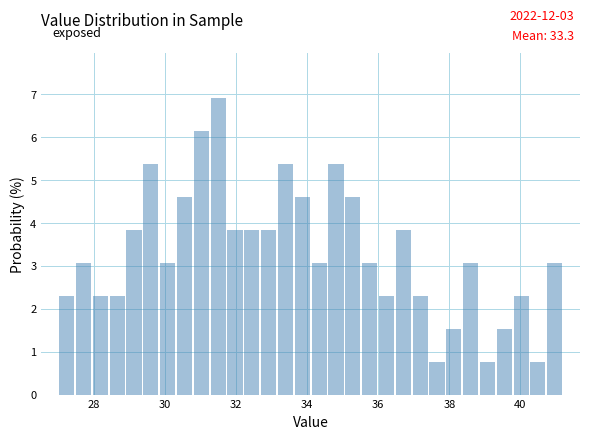

Read against the x-axis, roughly where is the centre of the tallest bar?

31.4